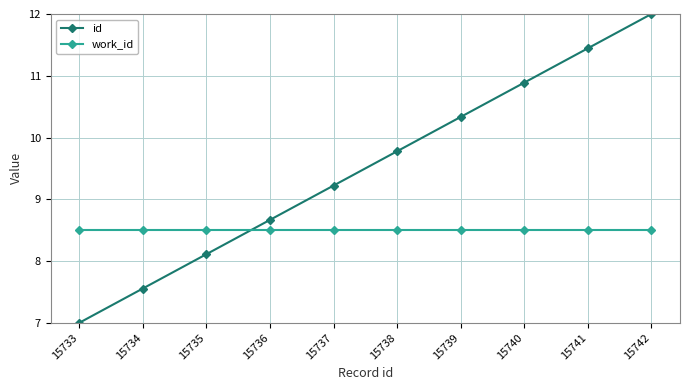

Where does the id series first go above 9?

15737